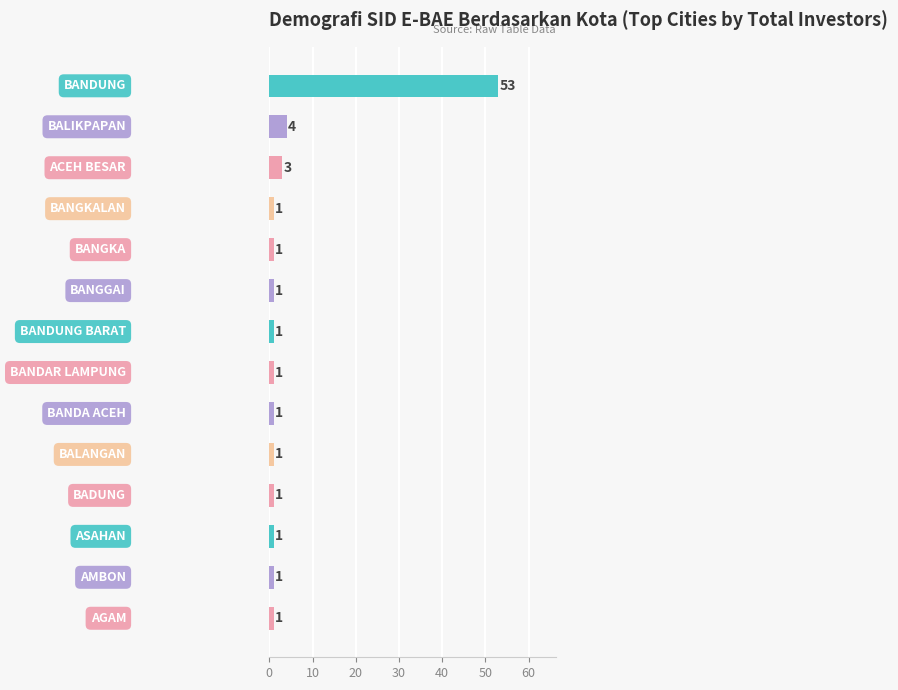

What is the maximum value shown in the chart?

53